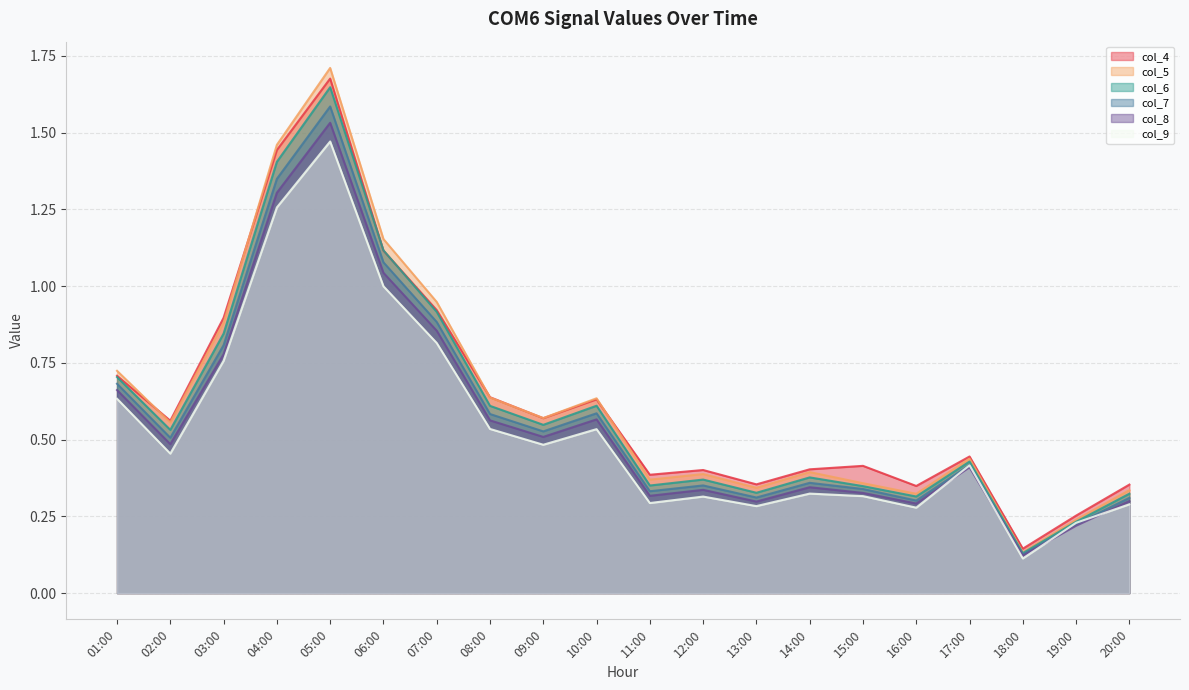

What are all the series names shown in the legend?

col_4, col_5, col_6, col_7, col_8, col_9